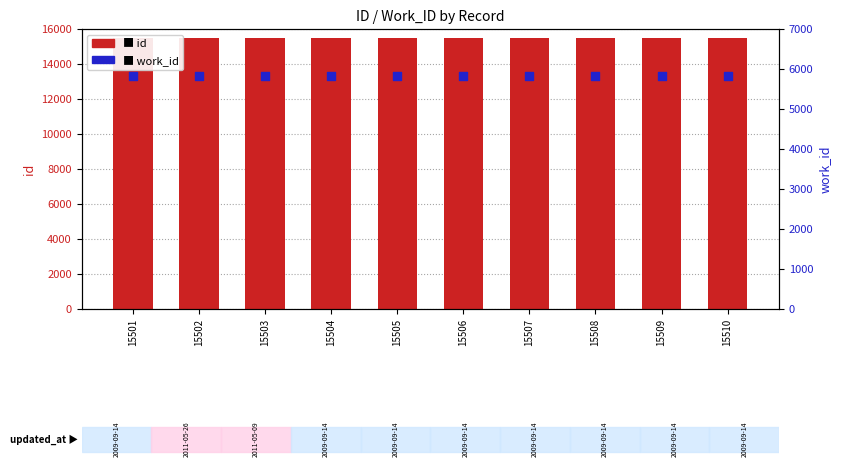

What are all the series names shown in the legend?

id, work_id